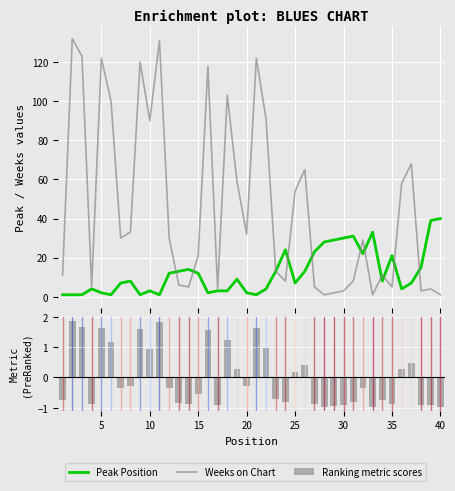

Which series changed the most between 30 and 10?

Weeks on Chart